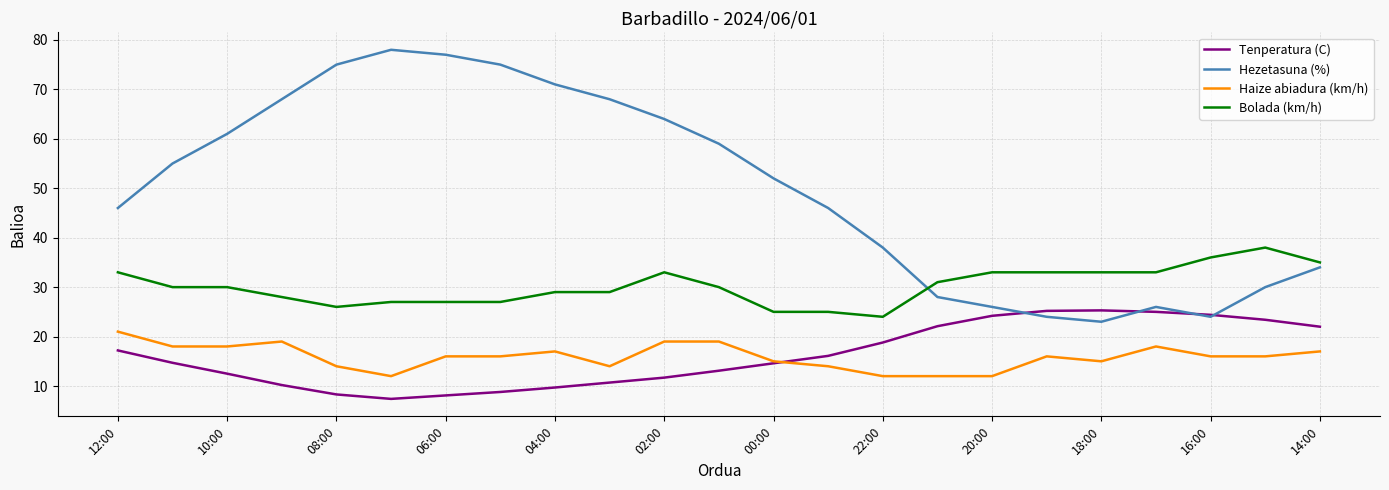

List the series in order of their peak value, highest first.

Hezetasuna (%), Bolada (km/h), Tenperatura (C), Haize abiadura (km/h)